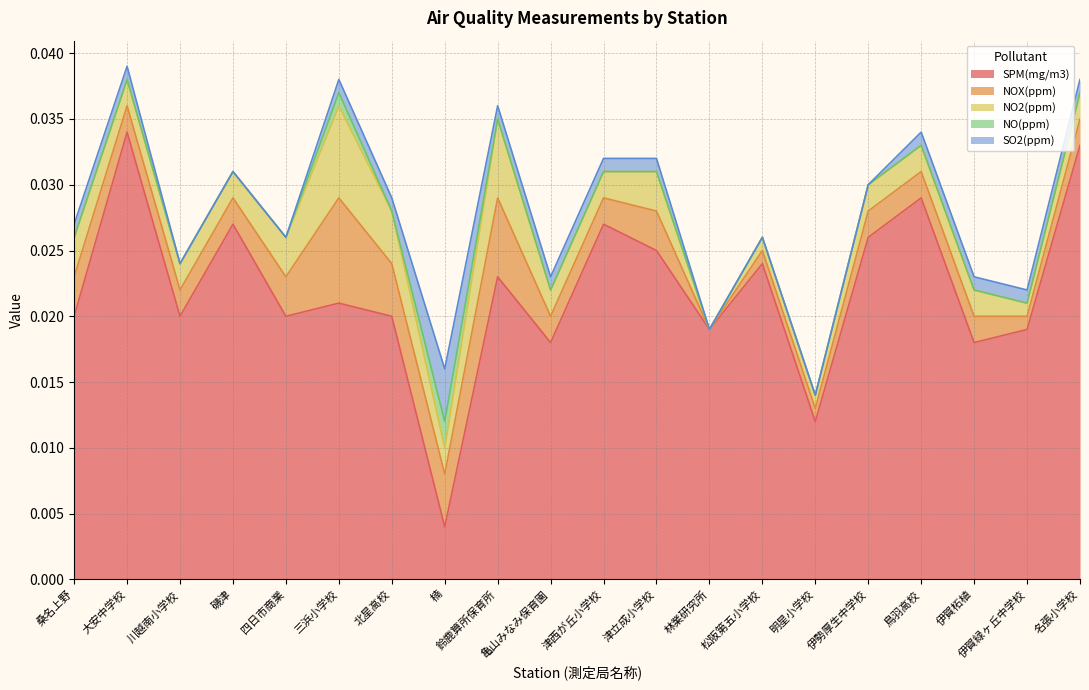

How many series are shown in this chart?

5